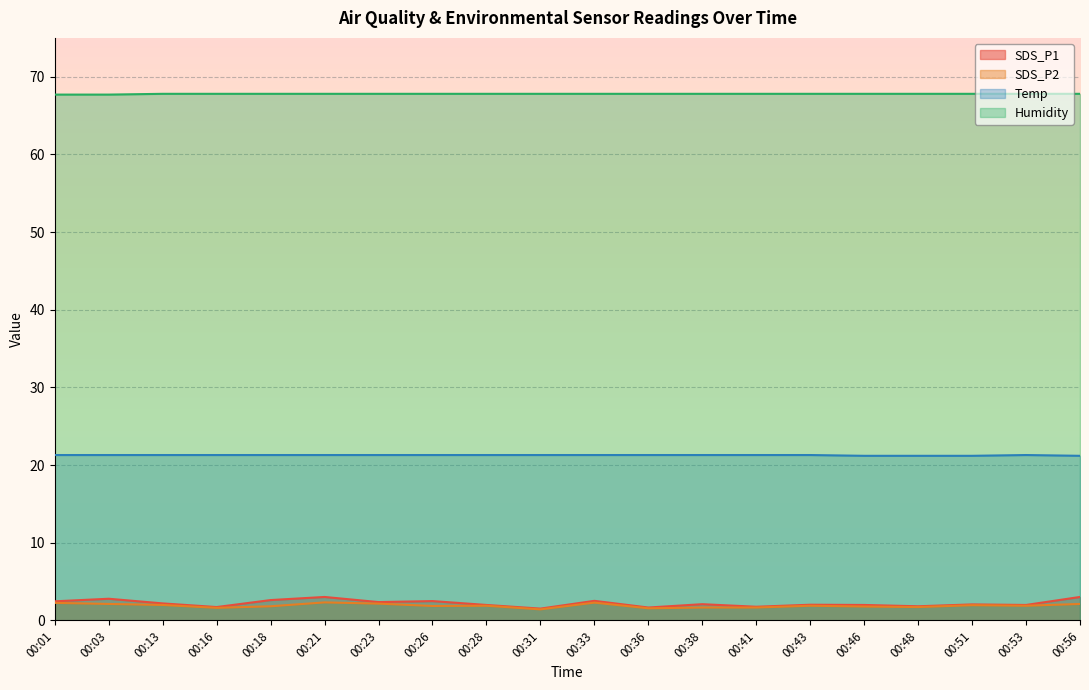

What is the sum of the SDS_P1 values at 00:36 and 00:16?

3.4